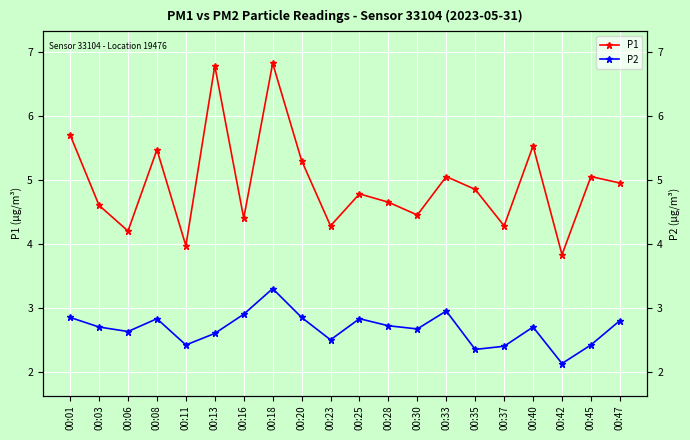

The P2 series shows 2.4 at 00:37. True or false?

True